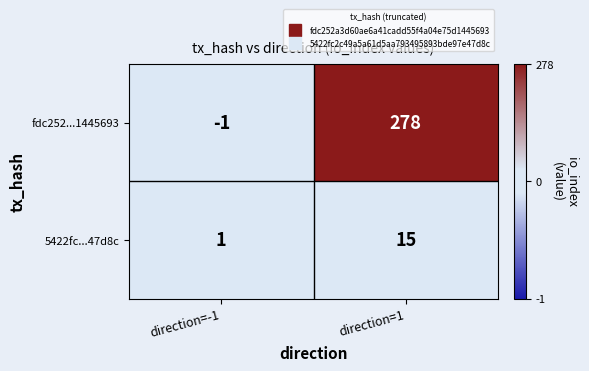

What is the smallest value displayed?

-1